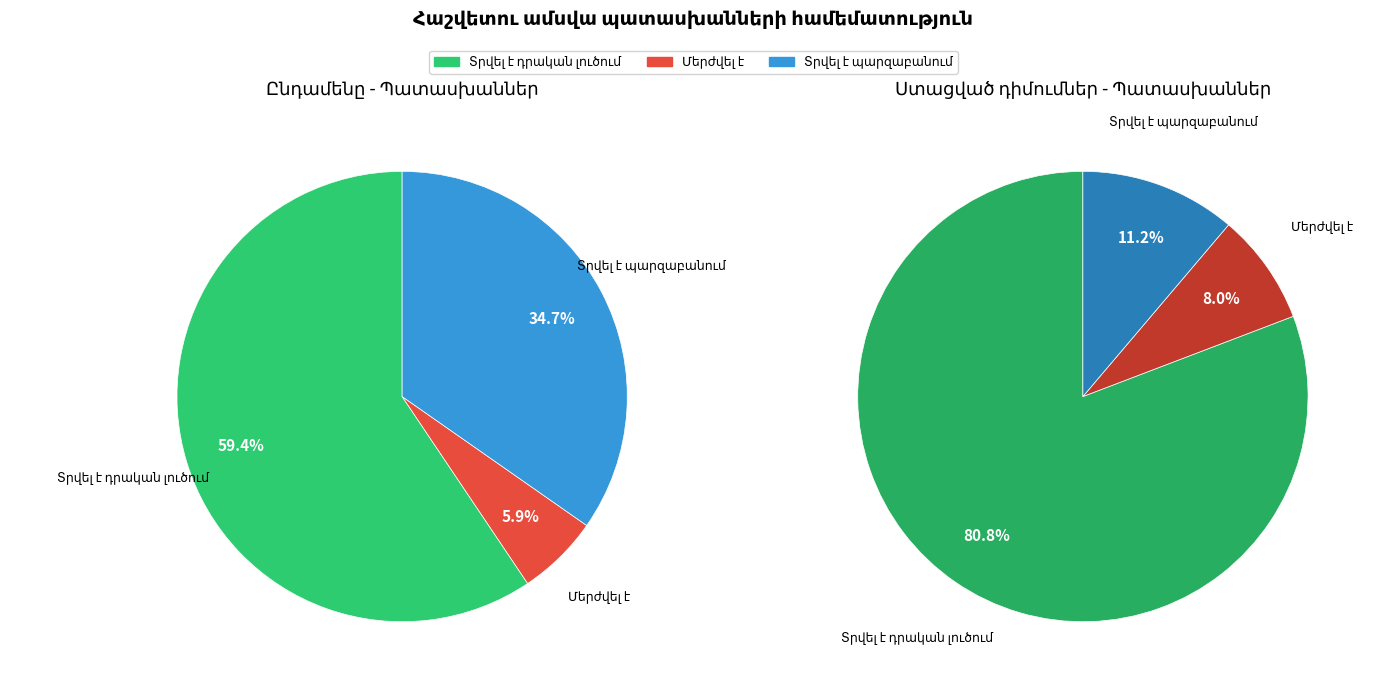

Combined, what portion of the pie is Տրվել է դրական լուծում and Տրվել է պարզաբանում?

94.1%